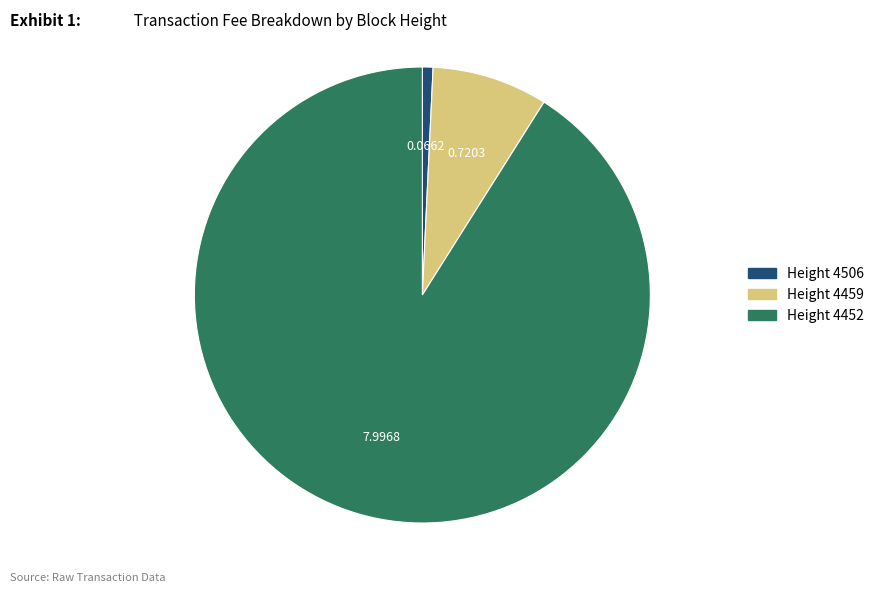

Is there a majority slice in this chart?

Yes